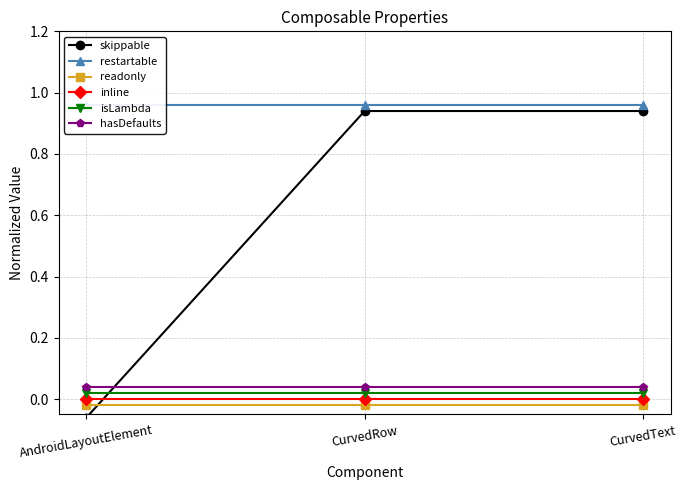

Reading left to right, extract all data points from this chart.

skippable: -0.1	0.9	0.9
restartable: 1.0	1.0	1.0
readonly: -0.0	-0.0	-0.0
inline: 0.0	0.0	0.0
isLambda: 0.0	0.0	0.0
hasDefaults: 0.0	0.0	0.0